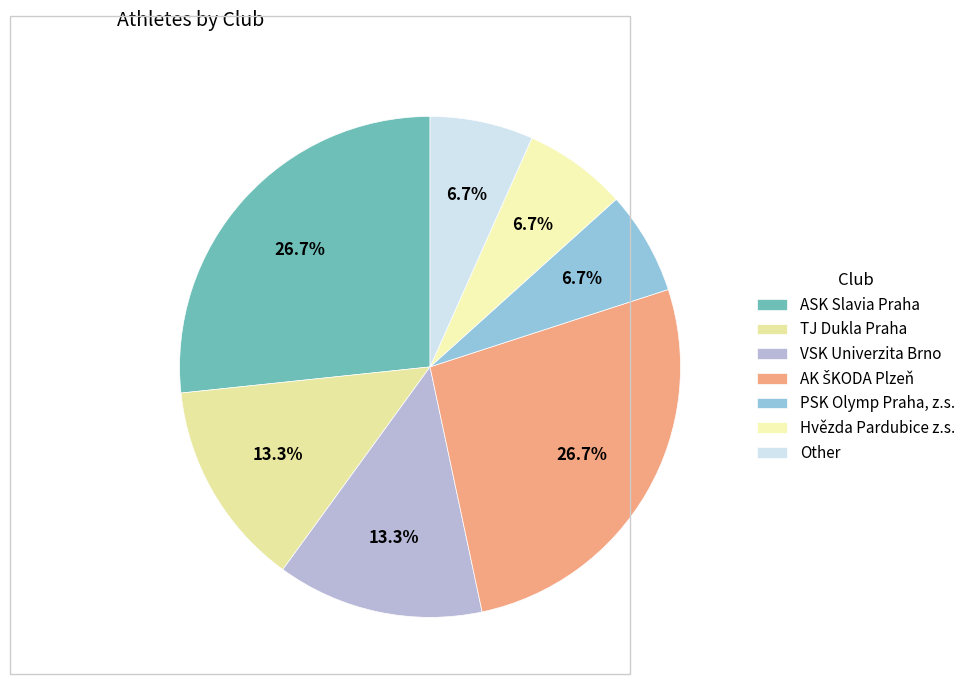

Is there a majority slice in this chart?

No